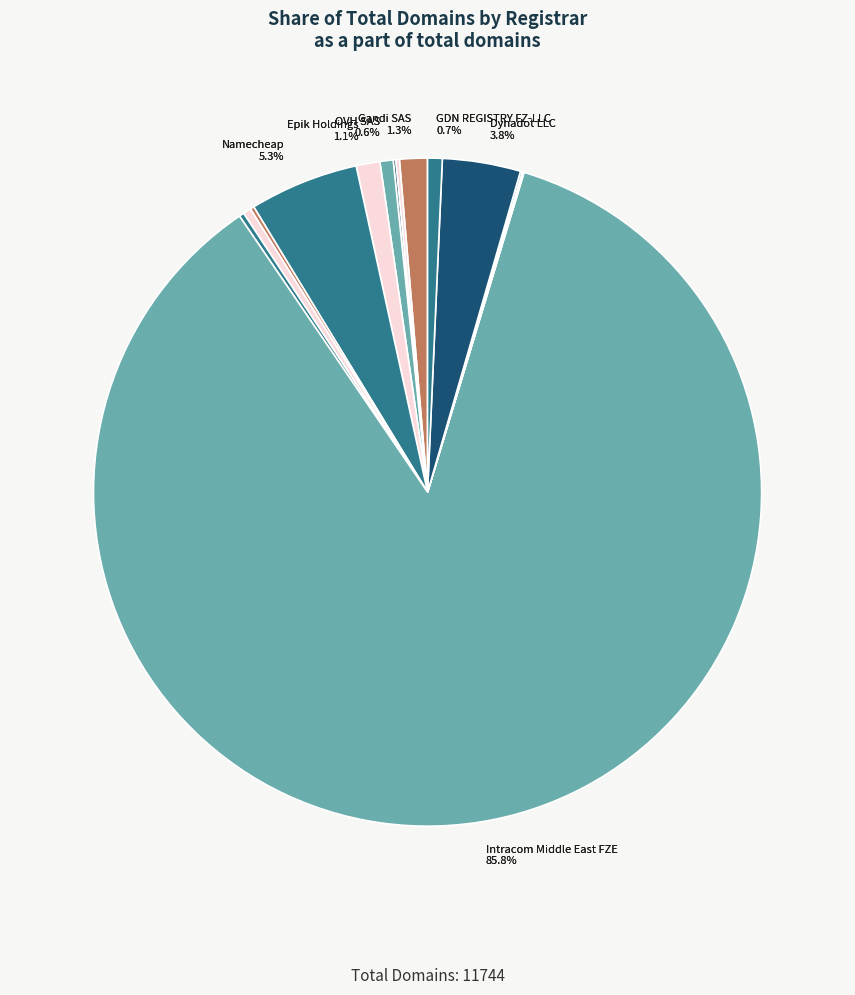

Count the number of slices in the pie.

15